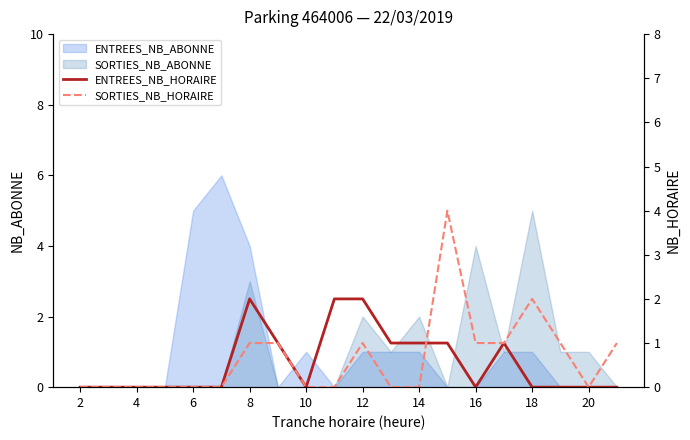

The ENTREES_NB_ABONNE series shows 1 at 12. True or false?

True